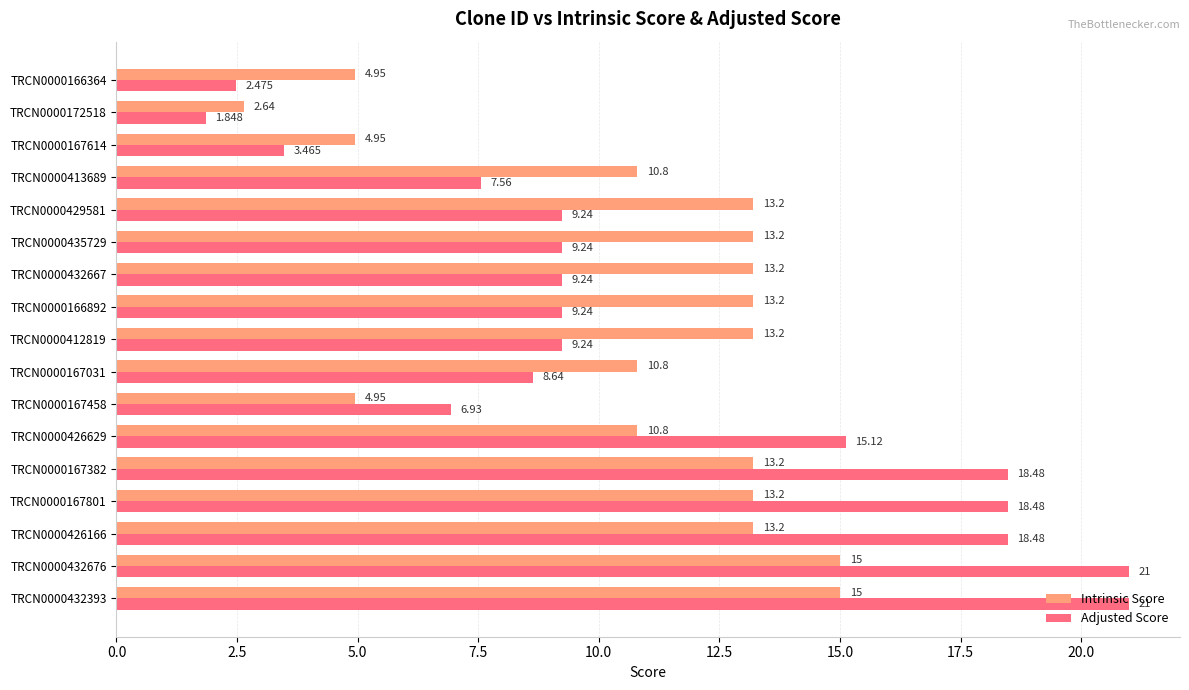

Rank the series by their average value, from lowest to highest.

Intrinsic Score, Adjusted Score